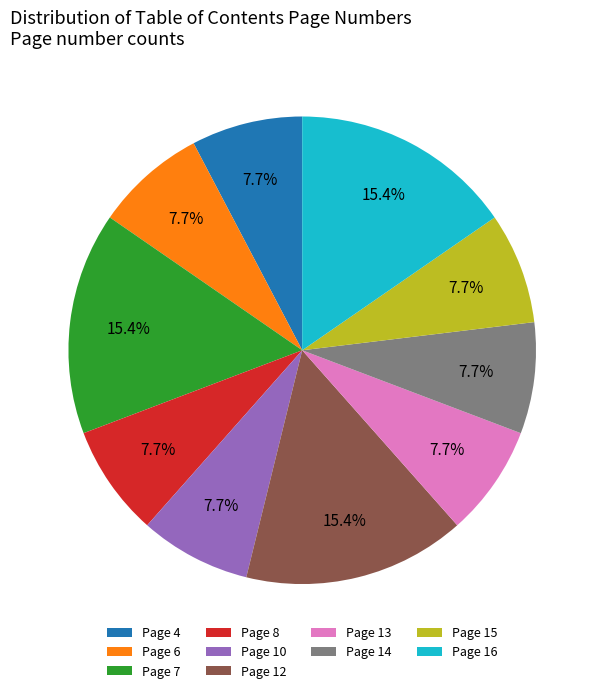

Combined, do Page 10 and Page 13 account for over 50%?

No